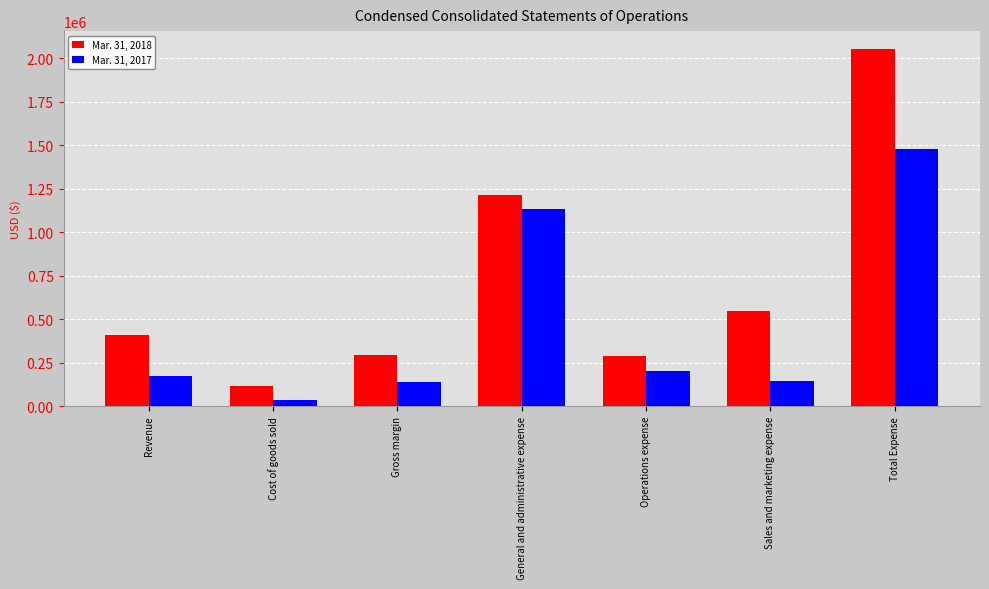

What is the greatest value displayed?

2054272